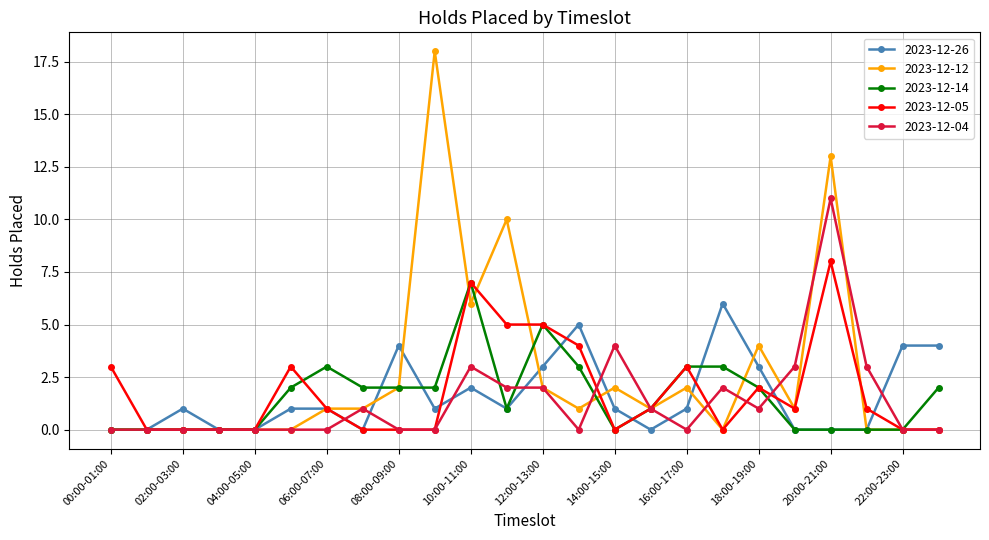

Which series has the largest range (max minus min)?

2023-12-12